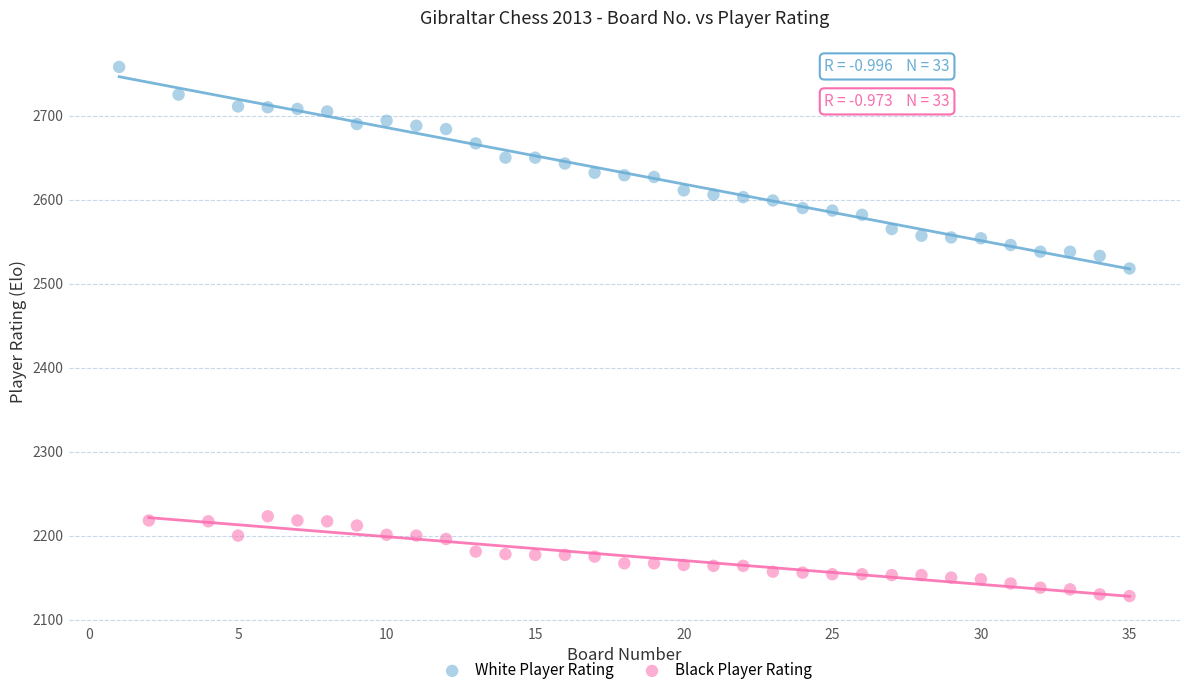

Which series has the widest spread of Y values?

White Player Rating